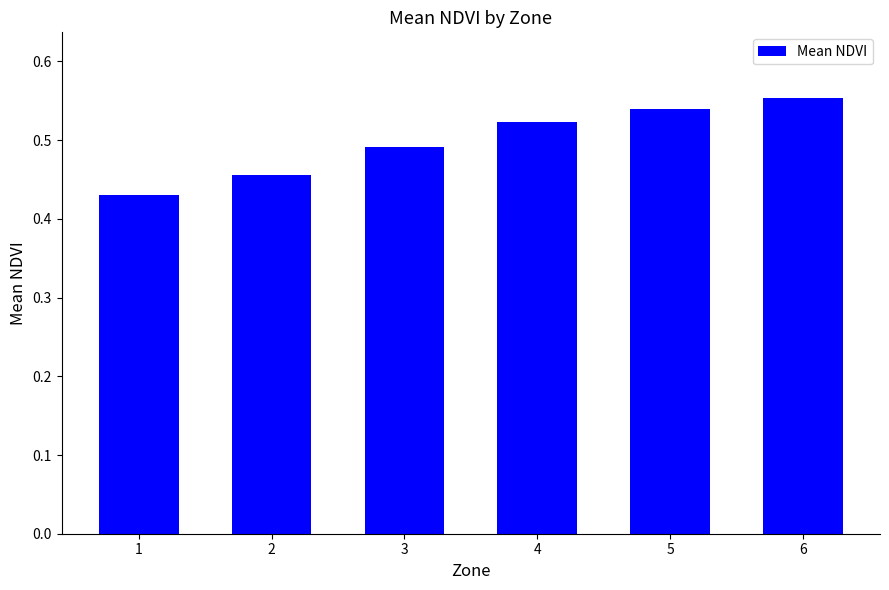

List the labels in order of value, largest first.

6, 5, 4, 3, 2, 1